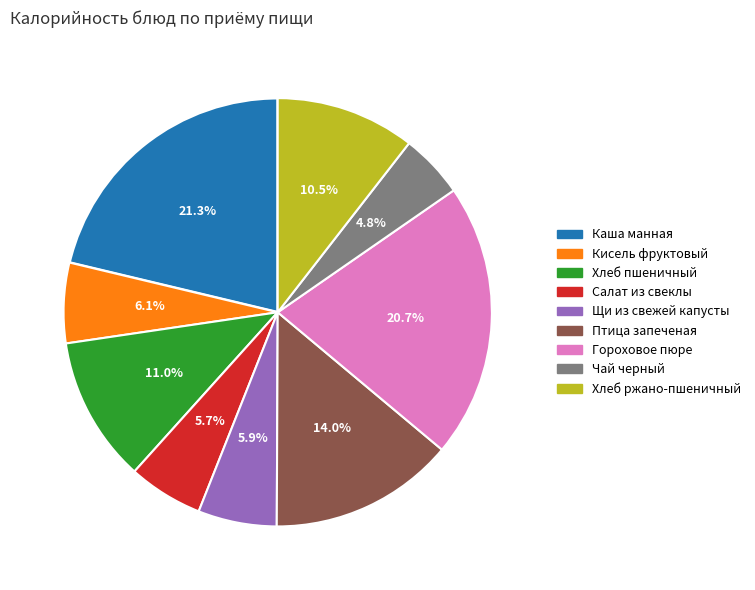

Which slice is the largest?

Каша манная